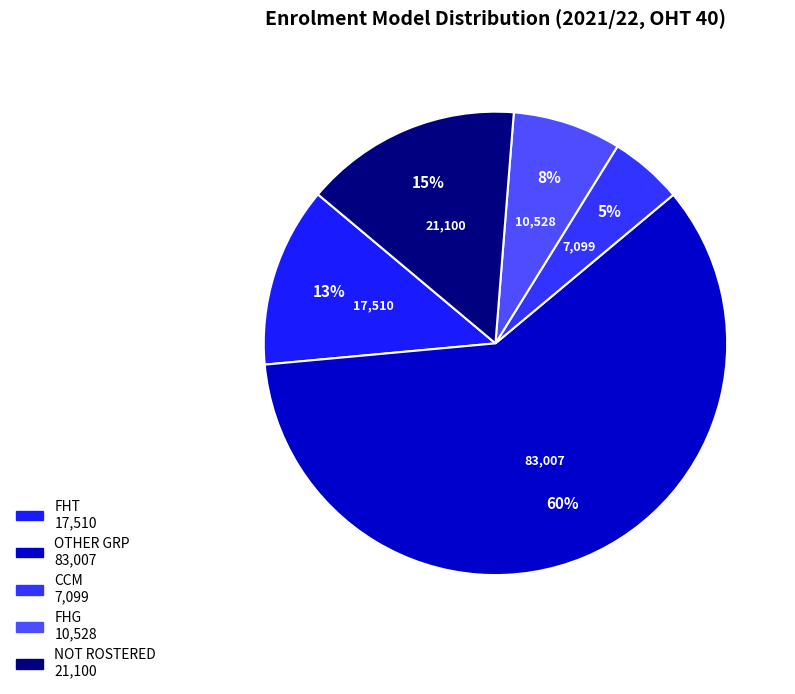

Do FHG and OTHER GRP together represent more than half of the pie?

Yes